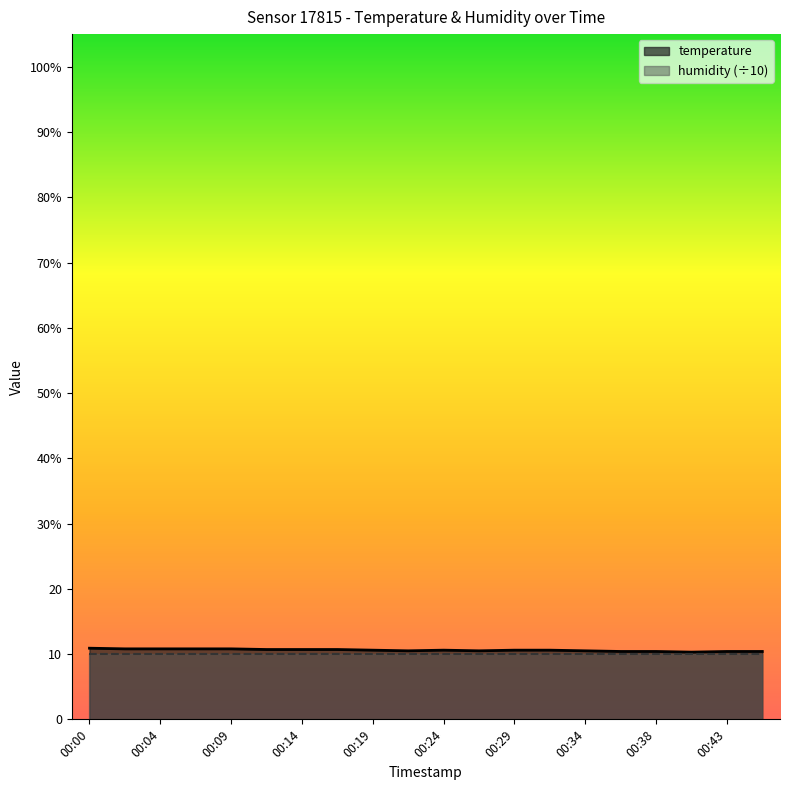

What is the average value?

10.6